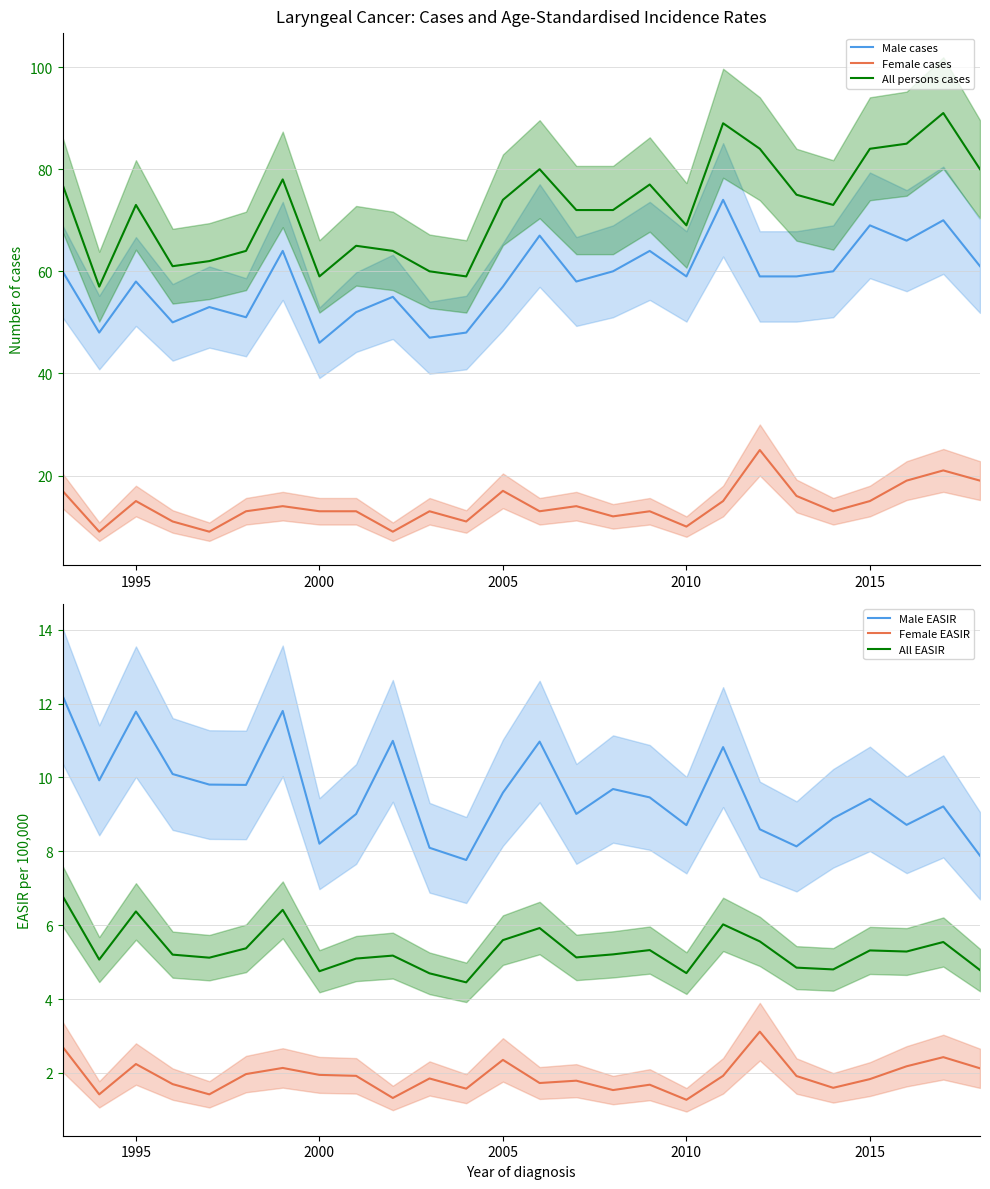

Which series has the largest total across all categories?

All persons cases